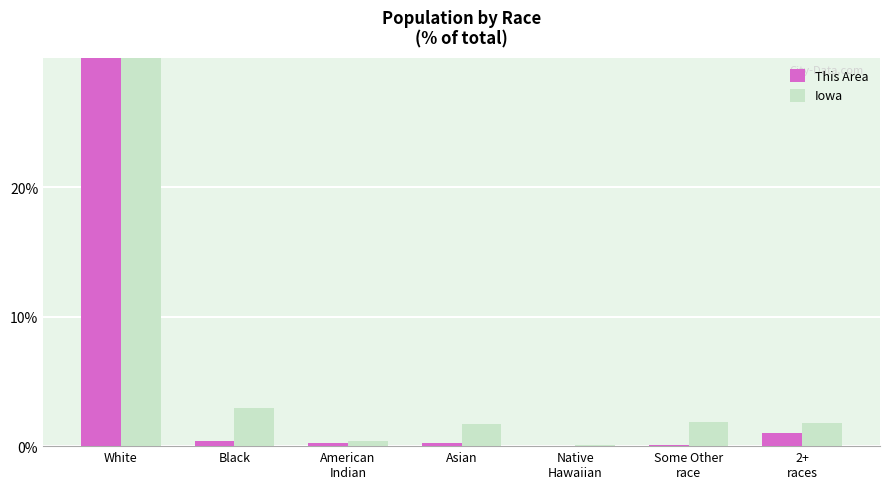

Is it true that This Area equals 0.4 at Black?

True